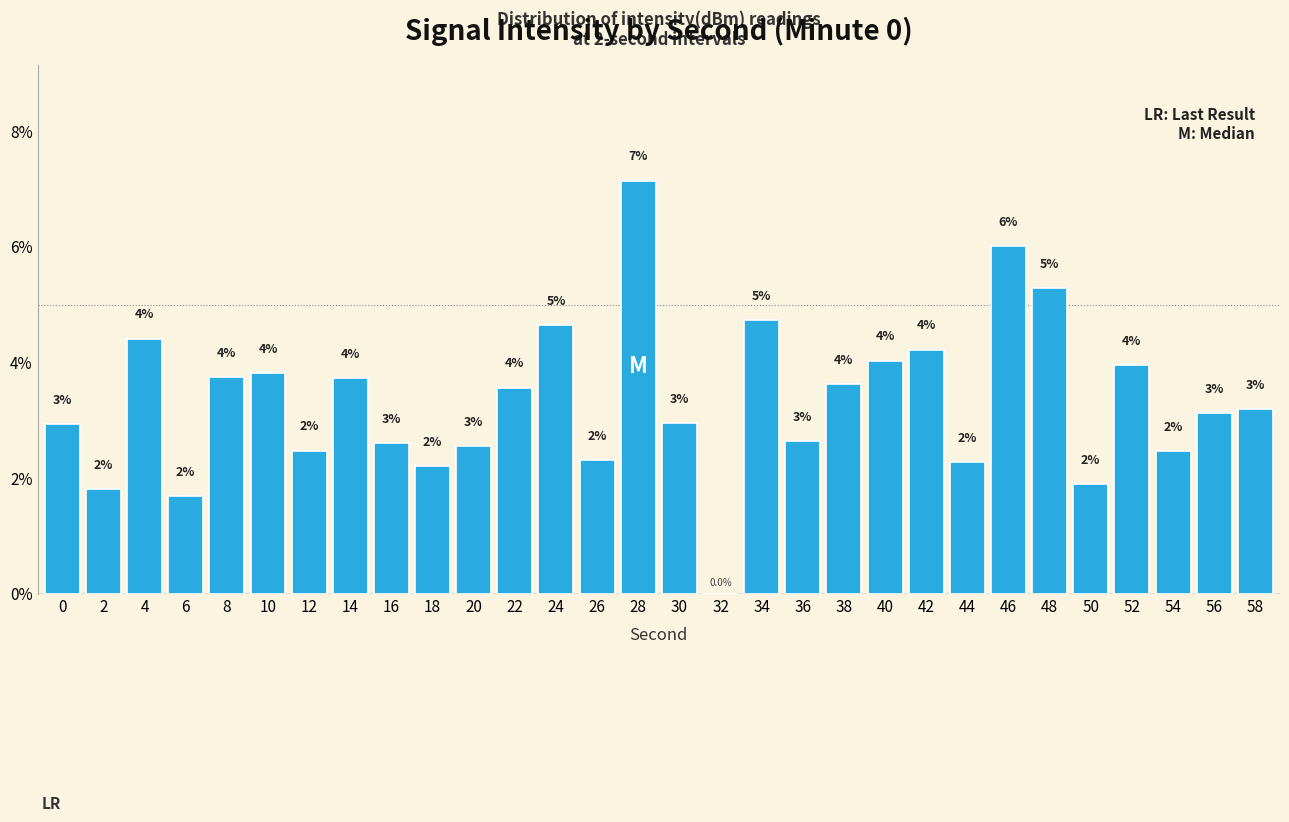

Is it true that the value at 18 is 1.2?

False